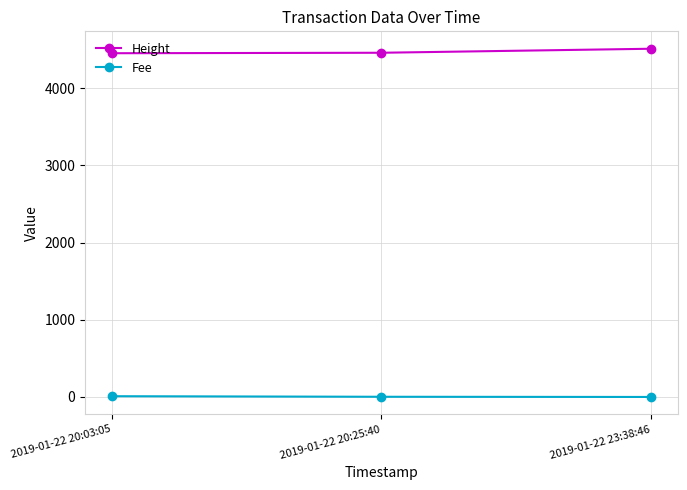

What is the lowest value of the Fee series?

0.1